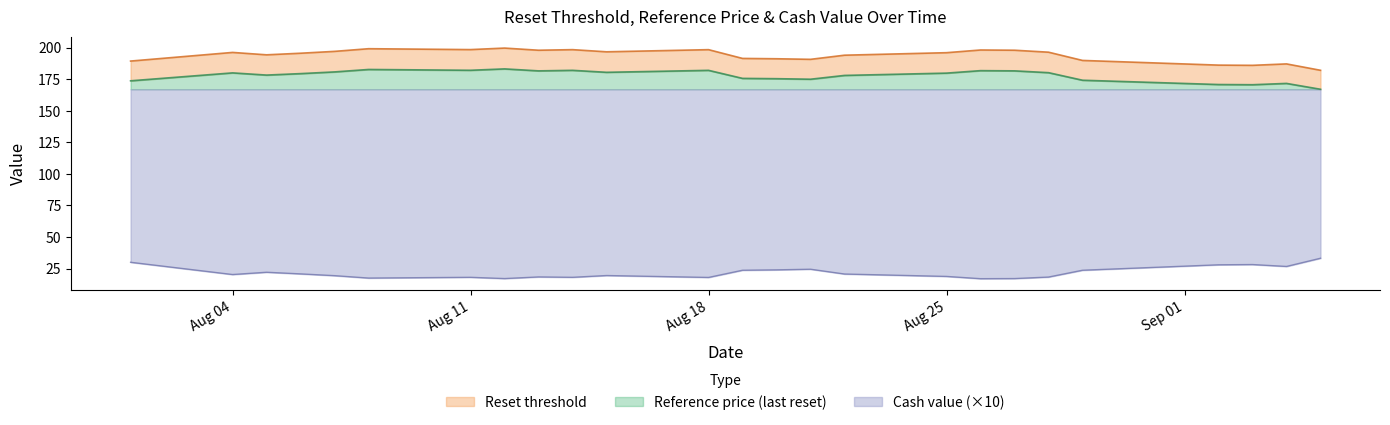

What is the difference between the Reset threshold values at 2025-08-26 and 2025-08-14?

0.3